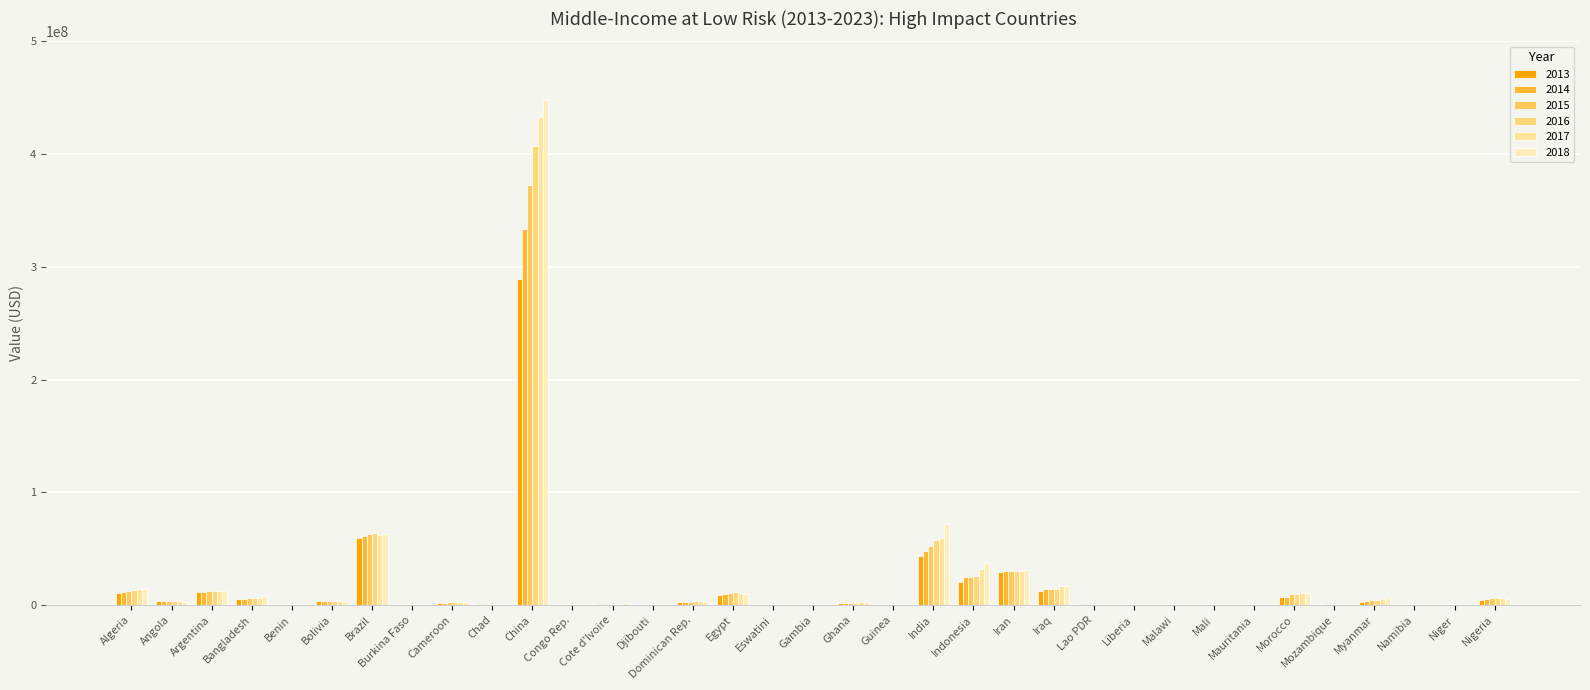

Are the bars horizontal?

No